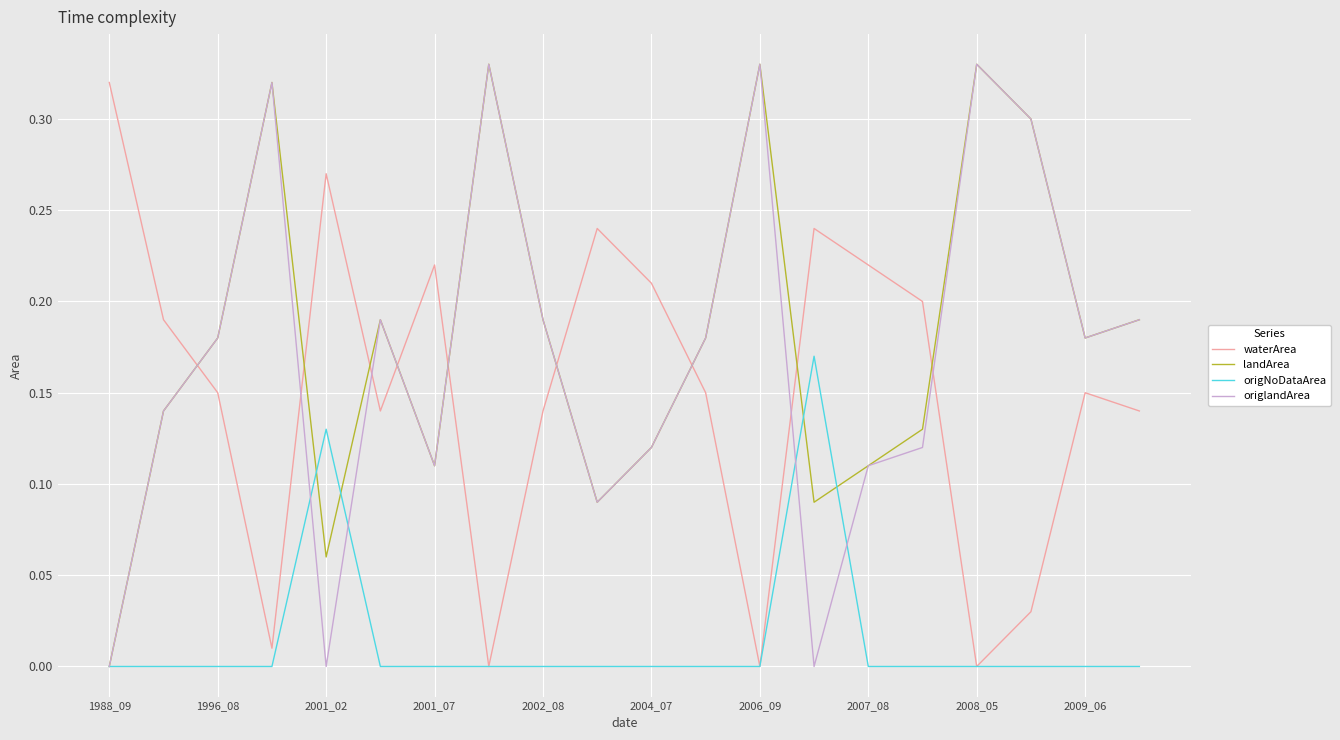

What is the sum of all landArea values?

3.6